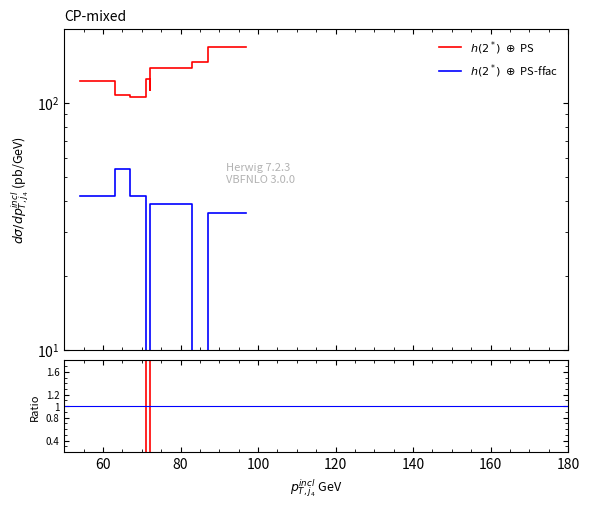

What are all the series names shown in the legend?

SUONI D'ACQUA $\oplus$ PS, Ch-Kr $\oplus$ PS-ffac, Ratio